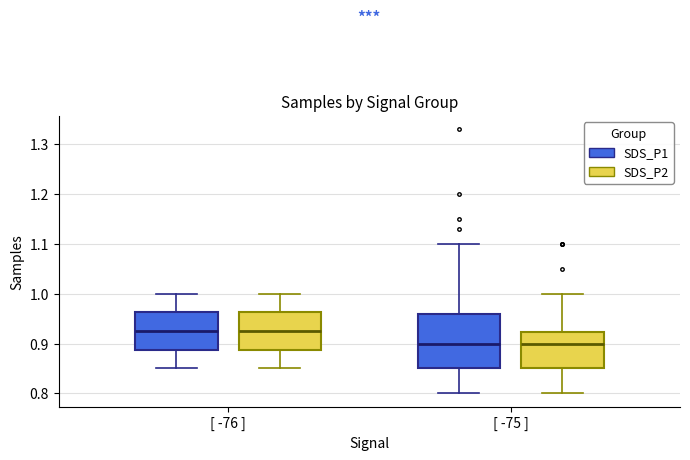

Reading left to right, transcribe this box plot: for each box, give where its median line is, the range the box spans, and where its two whiskers end, as read against the y-axis. The values are not printed on the chart, so give them approximately, as read against the axis.

[ -76 ] (SDS_P1): median 0.93, box 0.89 to 0.96, whiskers 0.85 to 1.00
[ -76 ] (SDS_P2): median 0.93, box 0.89 to 0.96, whiskers 0.85 to 1.00
[ -75 ] (SDS_P1): median 0.90, box 0.85 to 0.96, whiskers 0.80 to 1.10
[ -75 ] (SDS_P2): median 0.90, box 0.85 to 0.92, whiskers 0.80 to 1.00